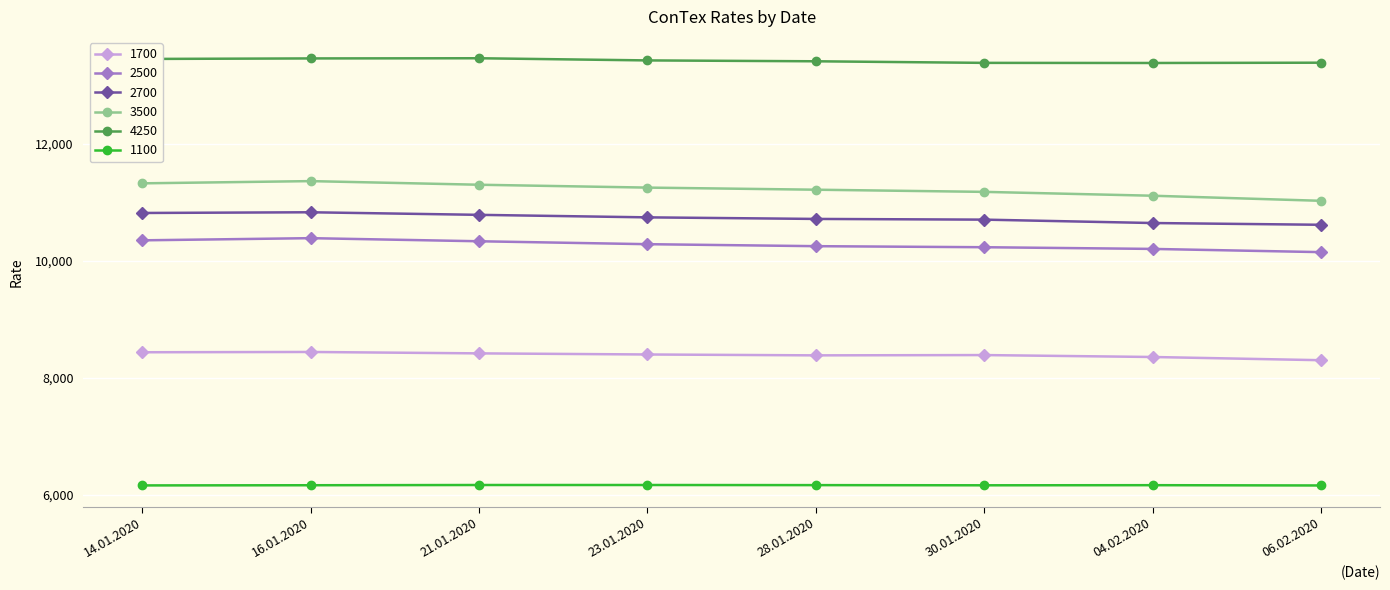

What is the label of the 2nd point from the right?

04.02.2020